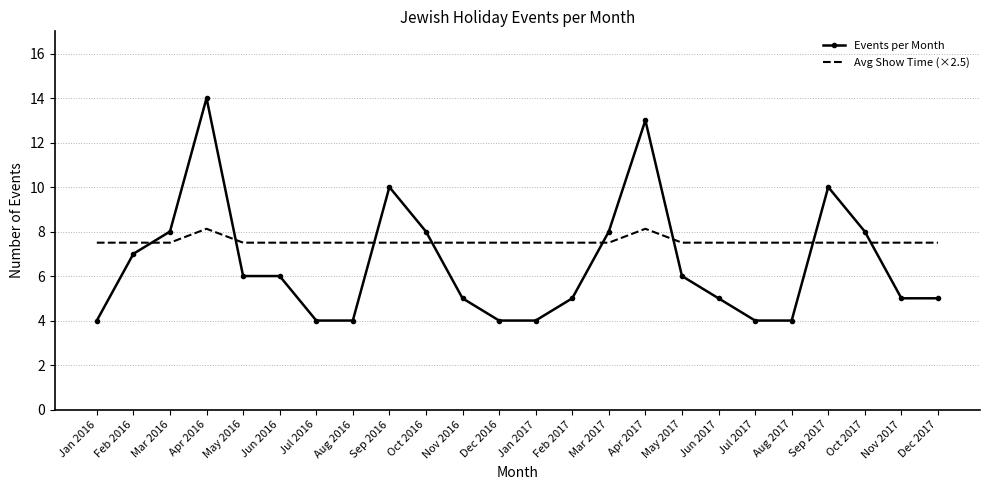

How many times do Avg Show Time (×2.5) and Events per Month cross each other?

8